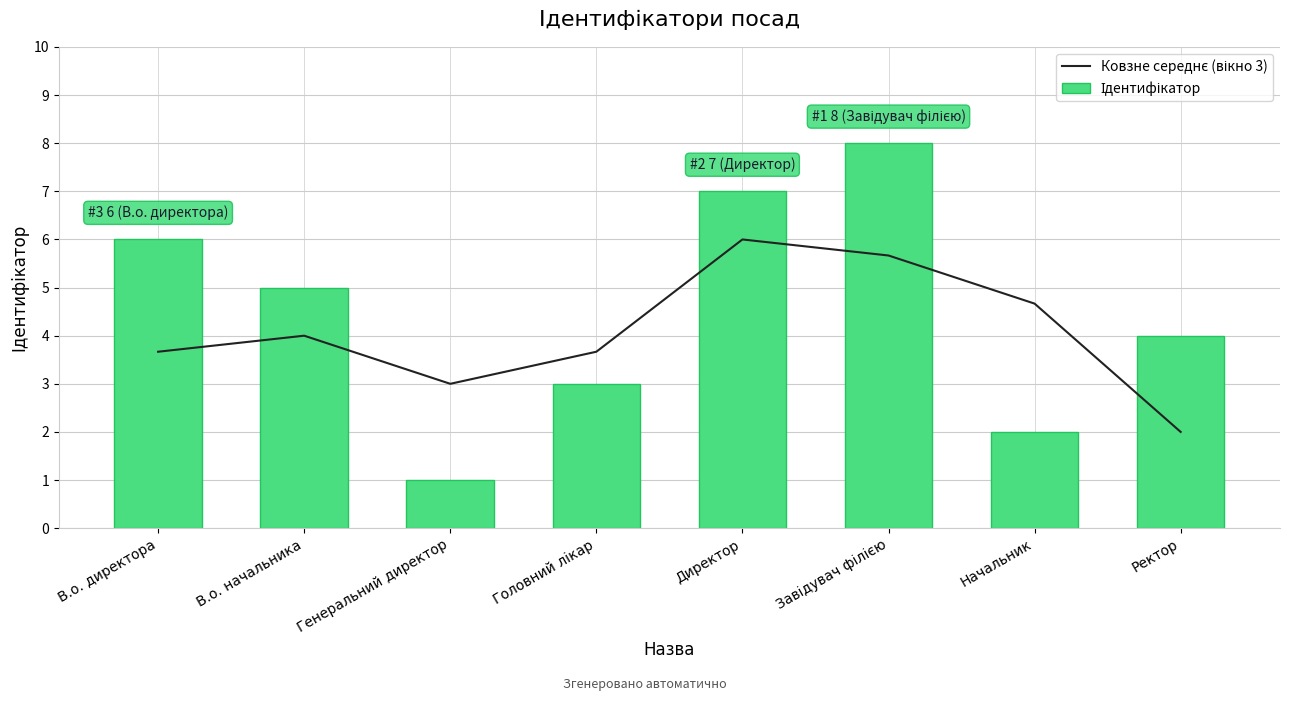

What value does the Ковзне середнє (вікно 3) series have at Начальник?

4.7